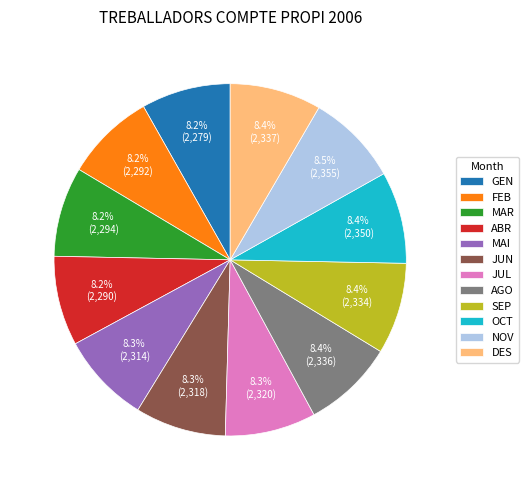

How many slices are in this pie chart?

12